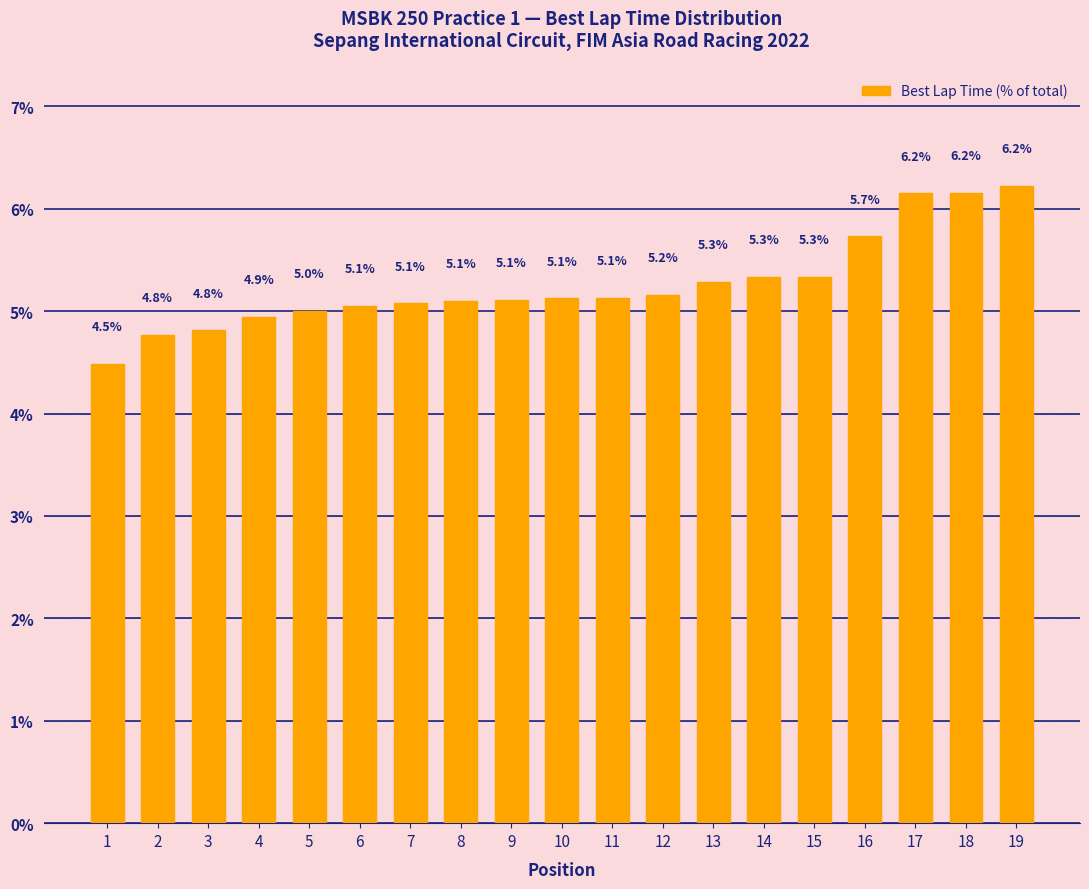

Reading right to left, list all the values displayed in this chart.

19=6.2	18=6.2	17=6.2	16=5.7	15=5.3	14=5.3	13=5.3	12=5.2	11=5.1	10=5.1	9=5.1	8=5.1	7=5.1	6=5.1	5=5.0	4=4.9	3=4.8	2=4.8	1=4.5